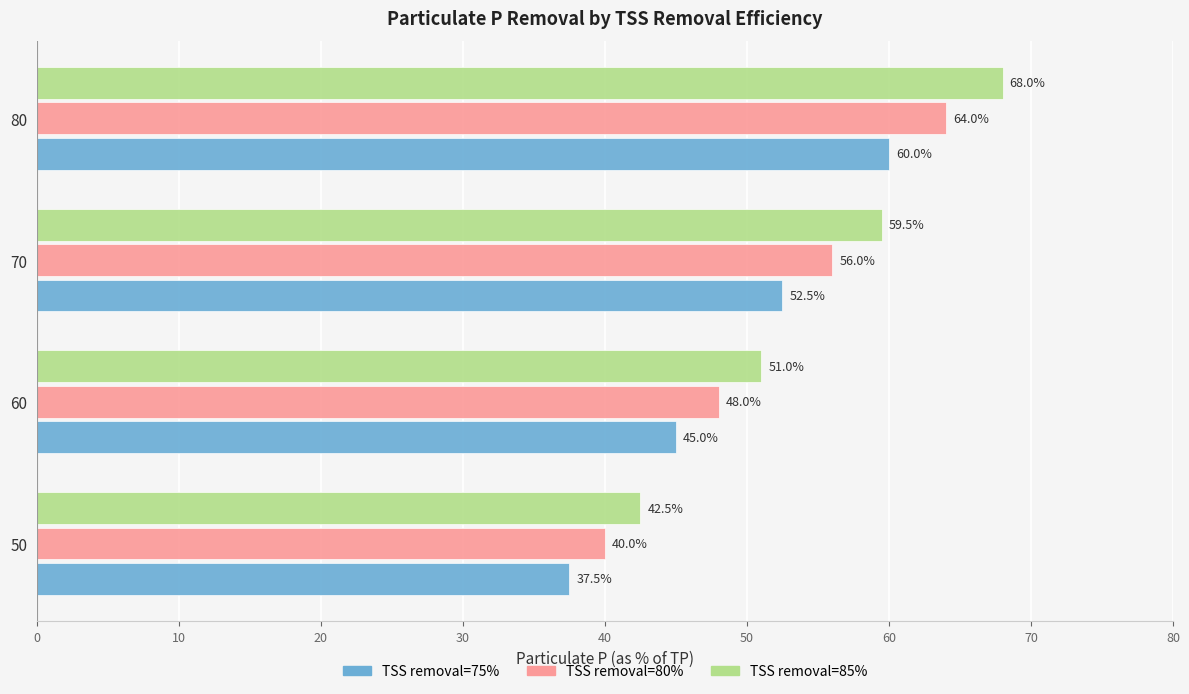

Rank the categories by TSS removal=75% value from highest to lowest.

80, 70, 60, 50